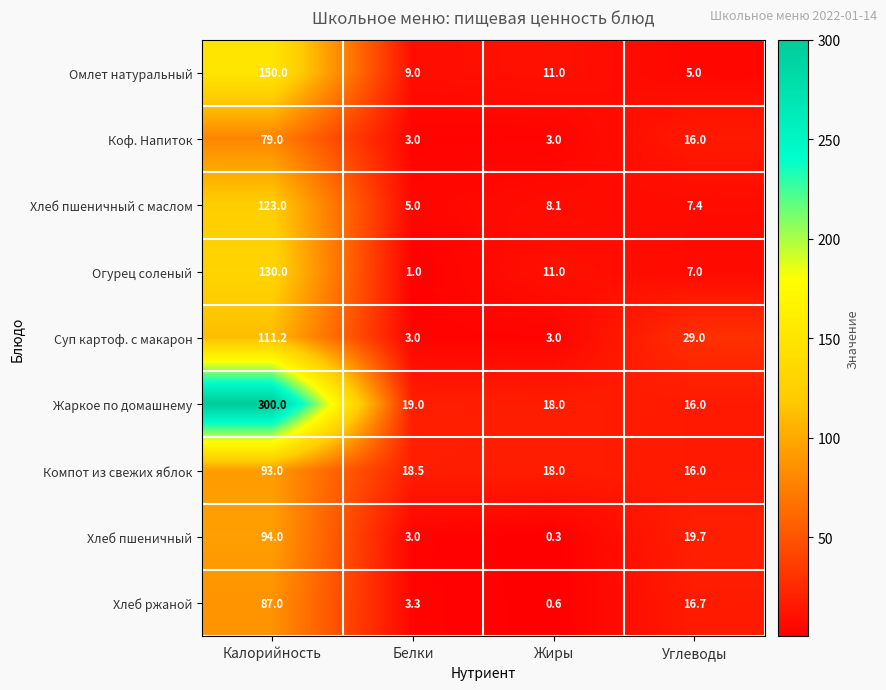

Count the number of data series in this chart.

9